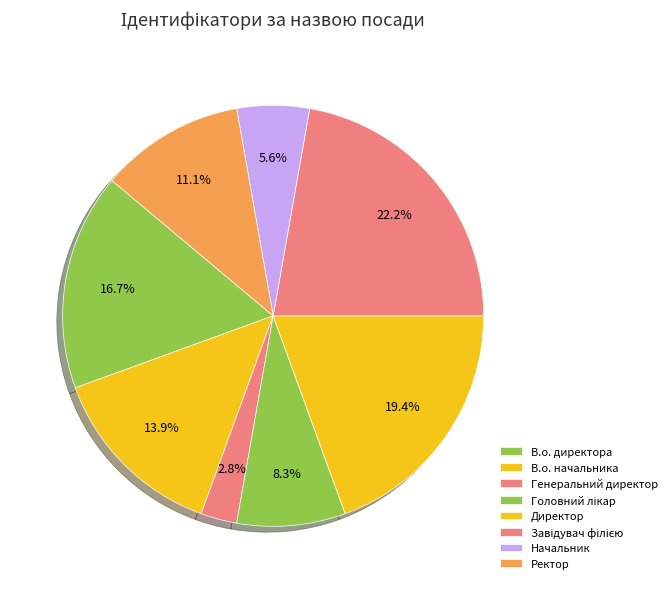

What is the ratio of the value at Начальник to the value at Директор?

0.3